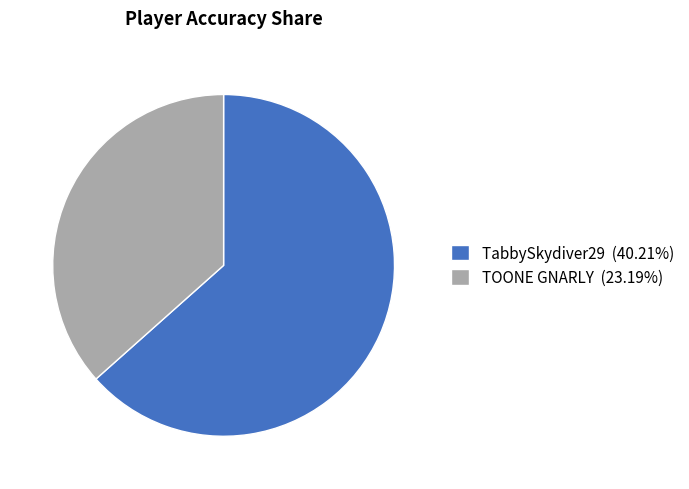

Which category has the smallest portion of the pie?

TOONE GNARLY